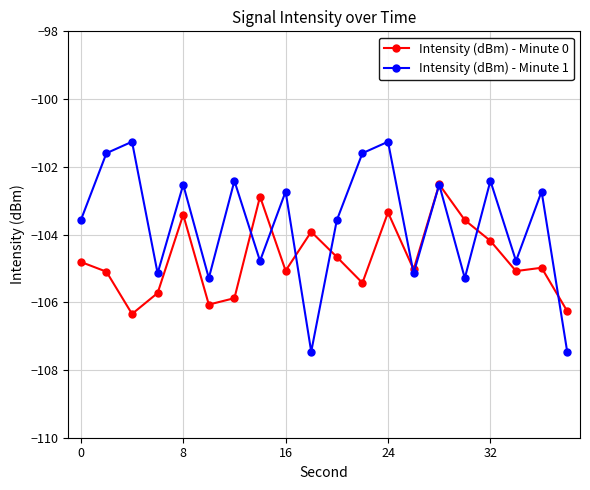

At how many categories does at least one series exceed -103?

11